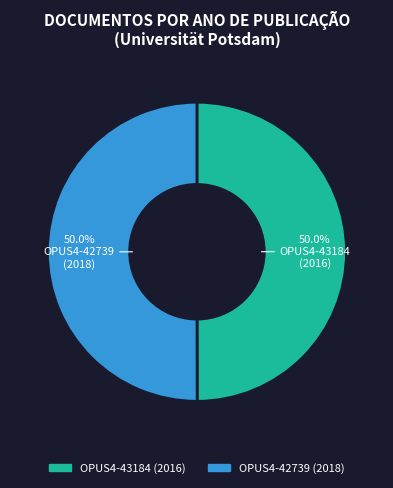

Approximately how many times larger is the value at OPUS4-43184 compared to OPUS4-42739?

1.0